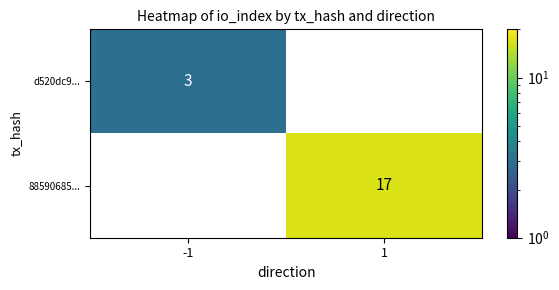

What is the sum of all d520dc9... values?

3